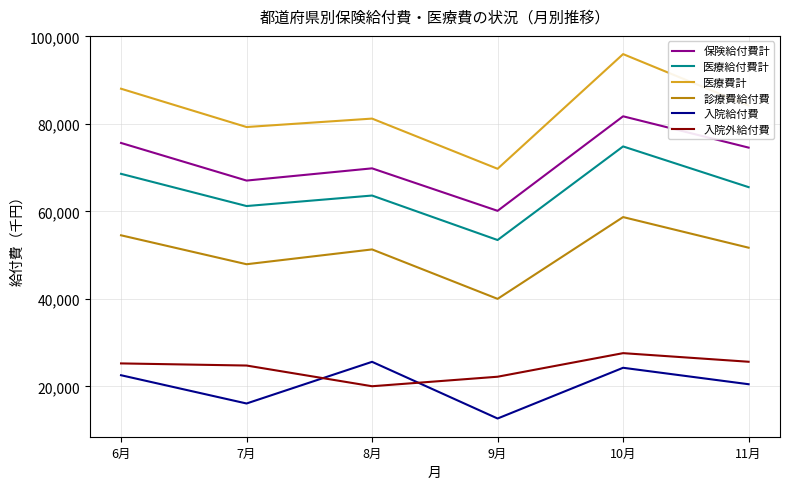

What is the total value across all series at 7月?

296345.0